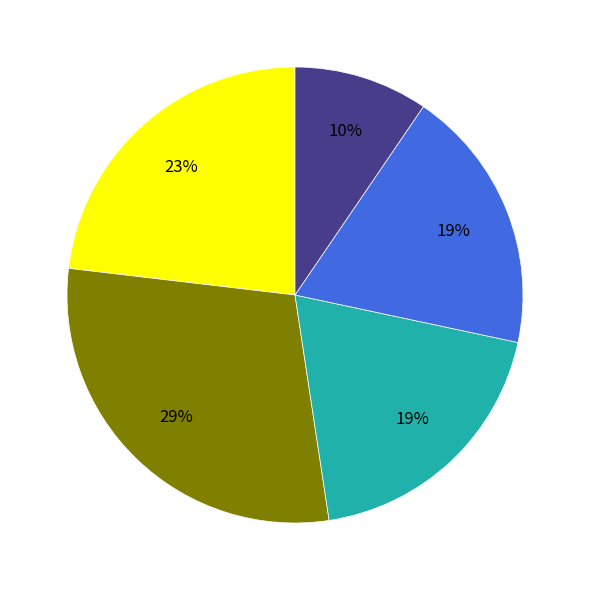

Count the number of slices in the pie.

5